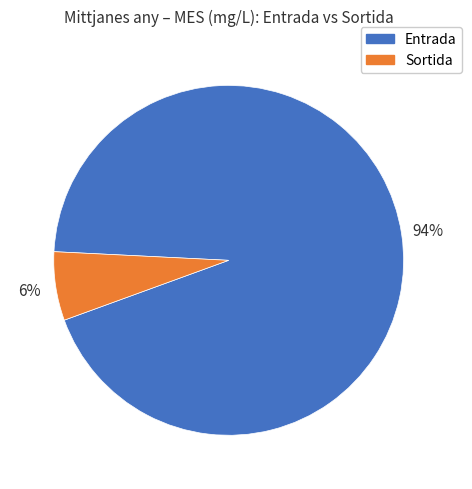

Is it true that Sortida is 6% of the pie?

True